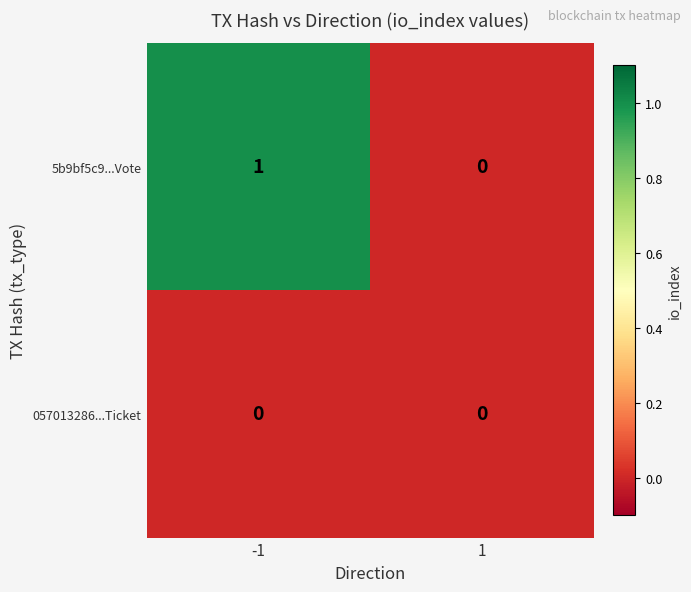

Which series changed the most between -1 and 1?

5b9bf5c9...Vote